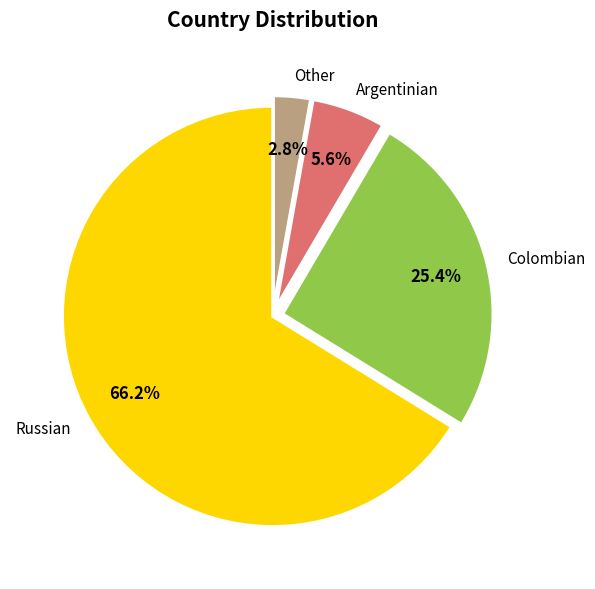

Between Other and Russian, which is larger?

Russian